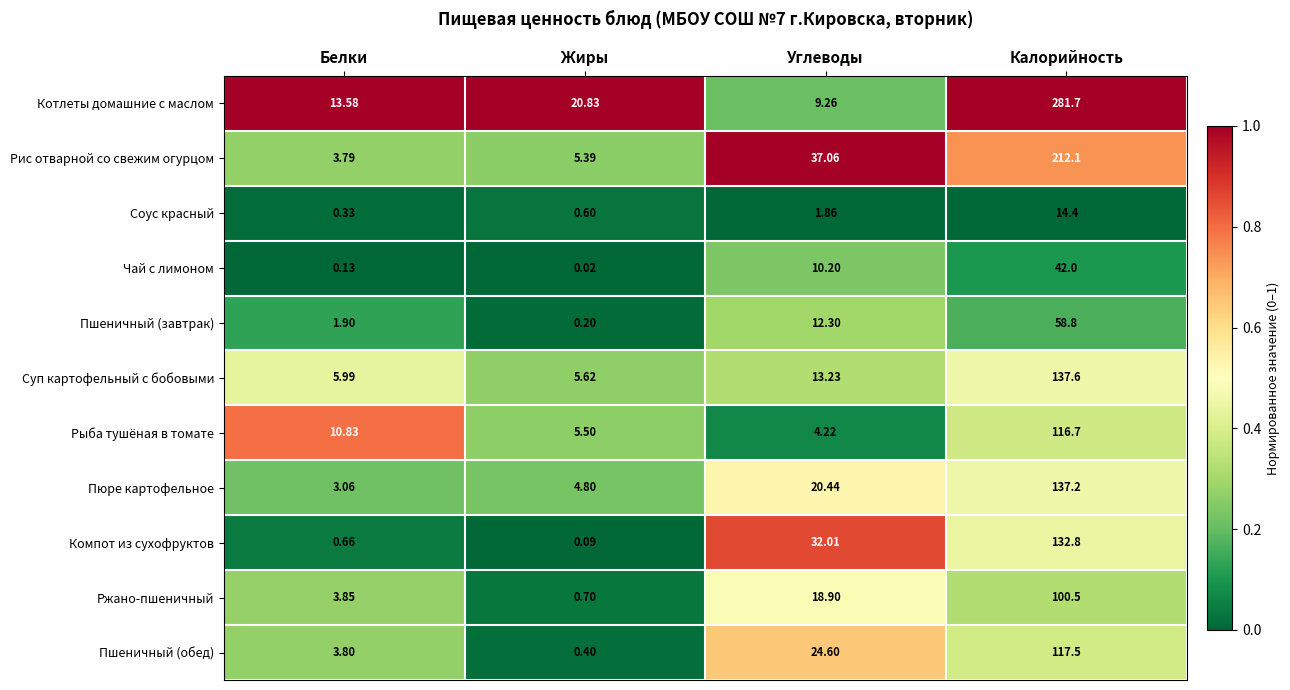

At which category is the sum across all series the highest?

Калорийность